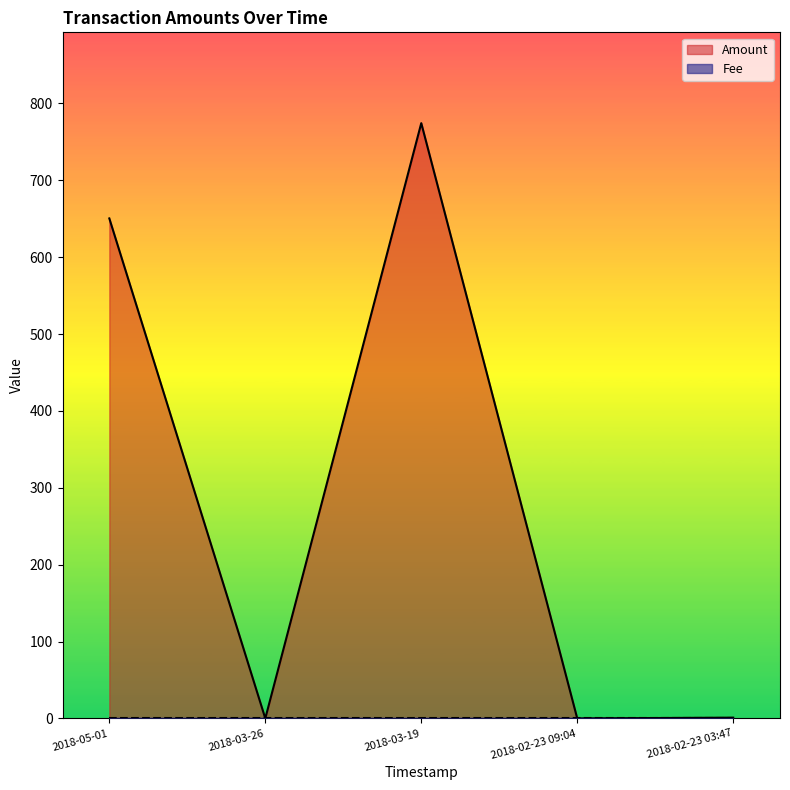

How many positive values are there?

3